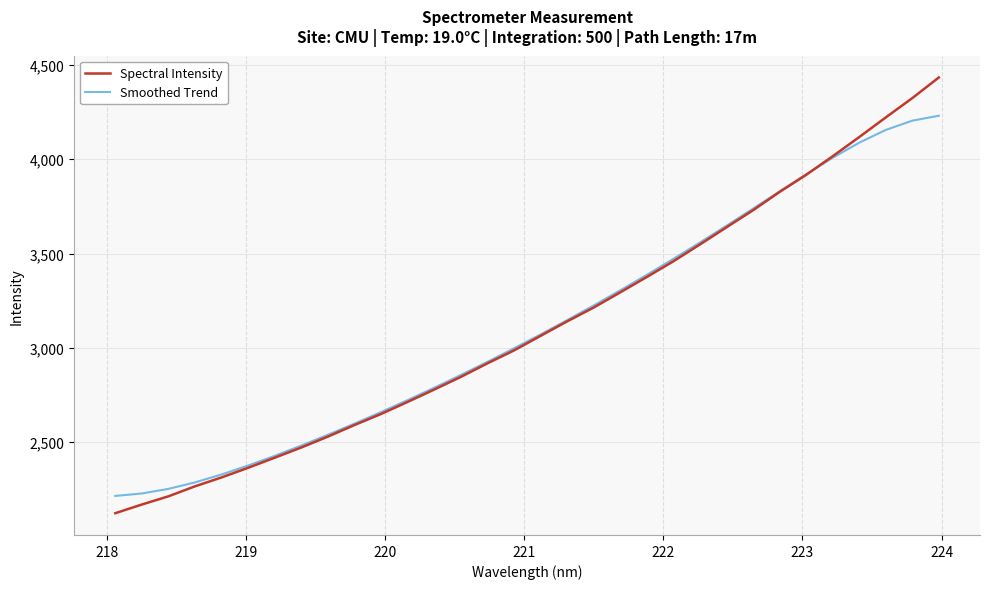

What is the minimum value shown in the chart?

2122.8